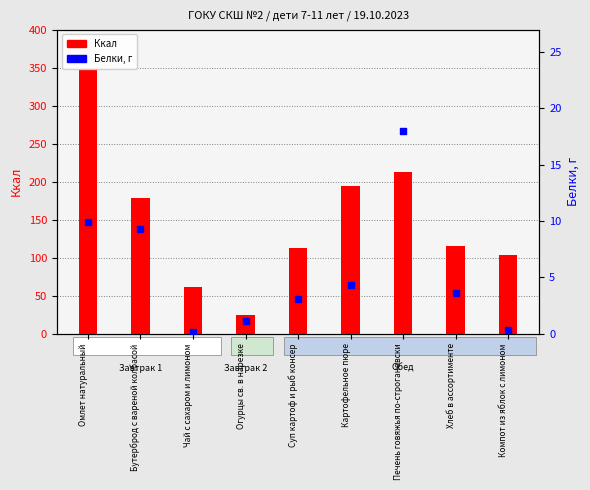

Which series has the largest total across all categories?

Ккал